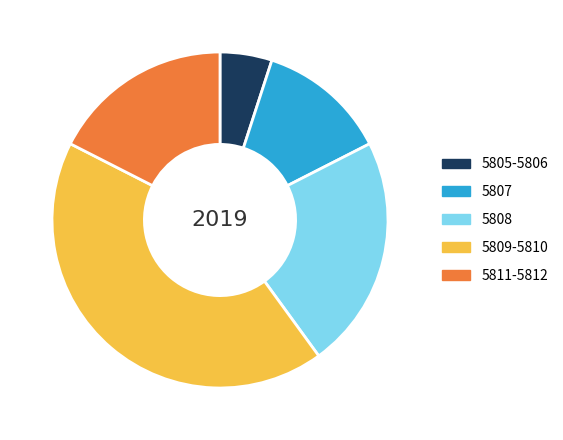

Rank the categories by value from lowest to highest.

5805-5806, 5807, 5811-5812, 5808, 5809-5810